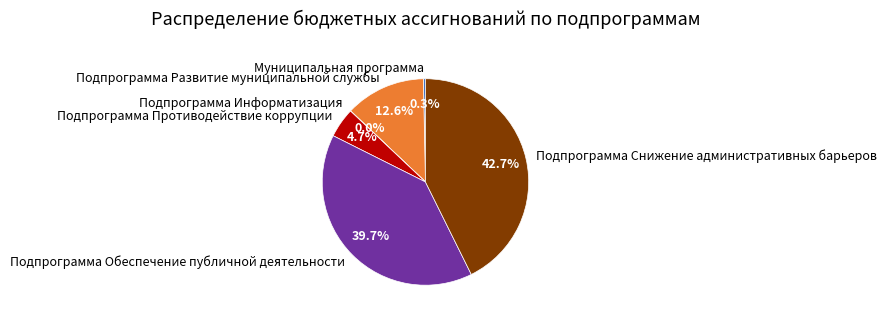

Is there any slice that represents more than half of the pie?

No